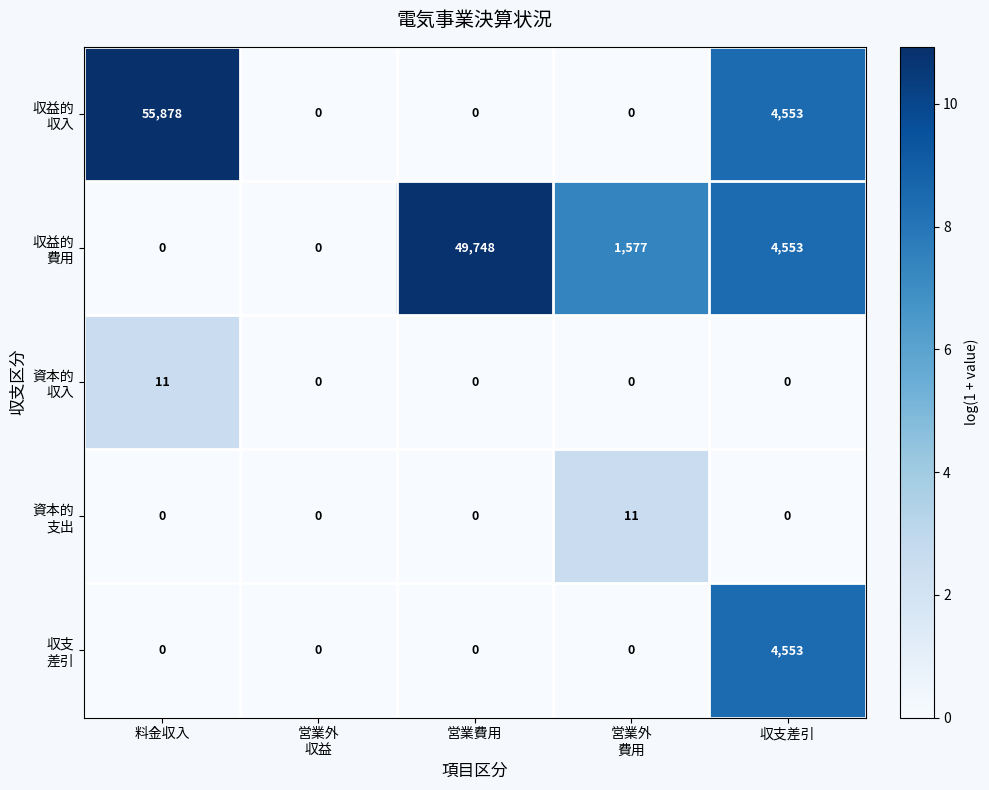

Which label corresponds to the largest value in the chart?

料金収入